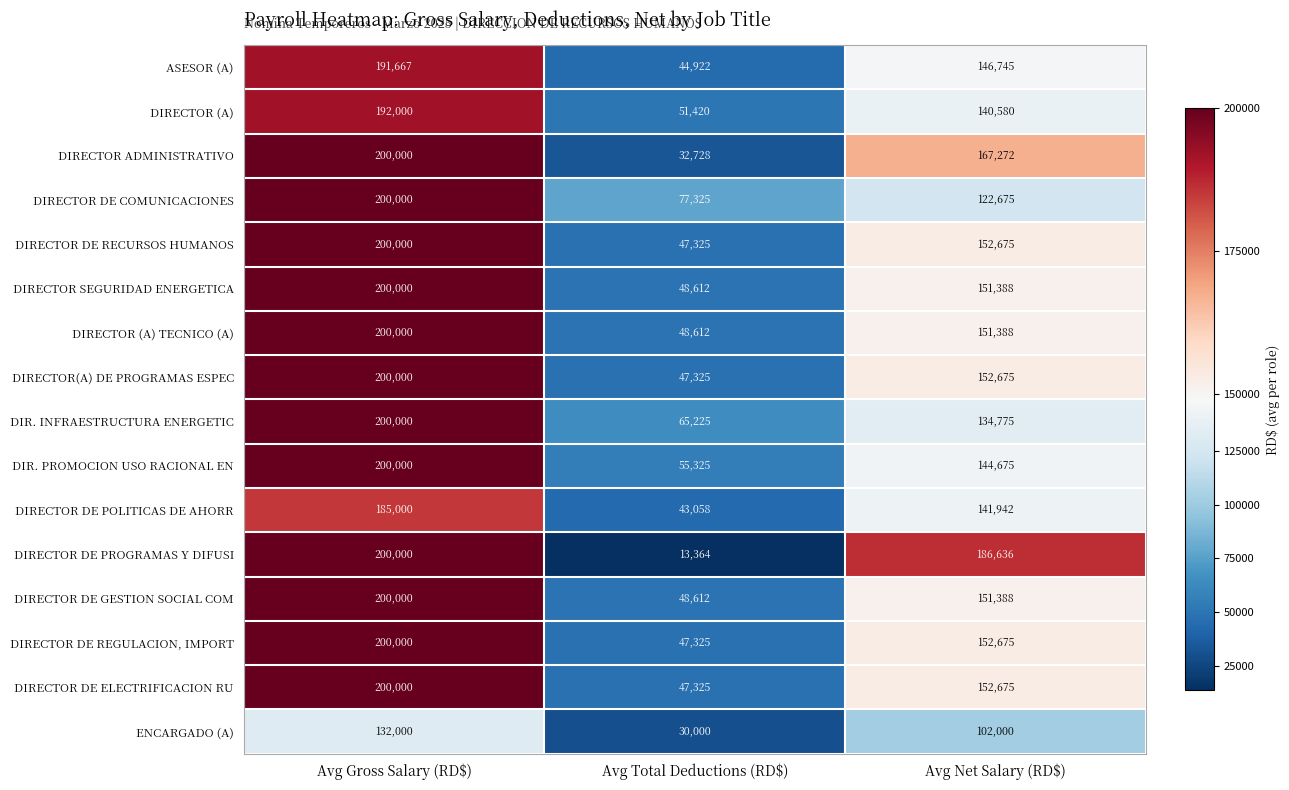

What value does the ENCARGADO (A) series have at Avg Gross Salary (RD$), to the nearest 50?

132000